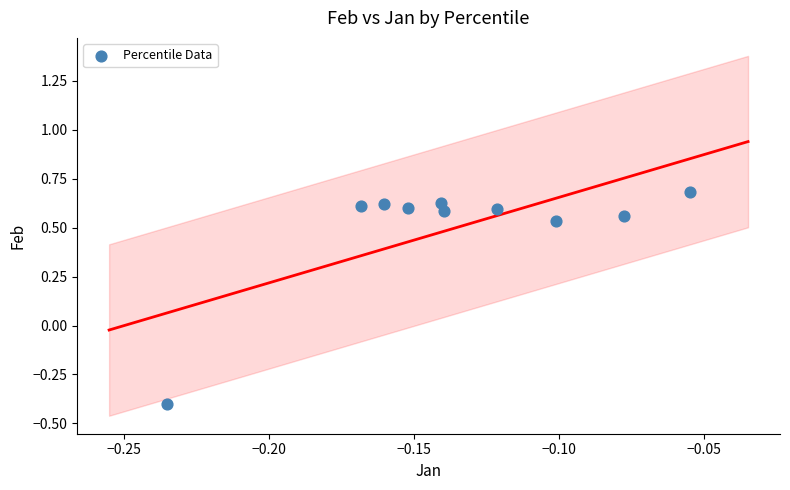

What is the range of Y values (max minus min)?

1.1